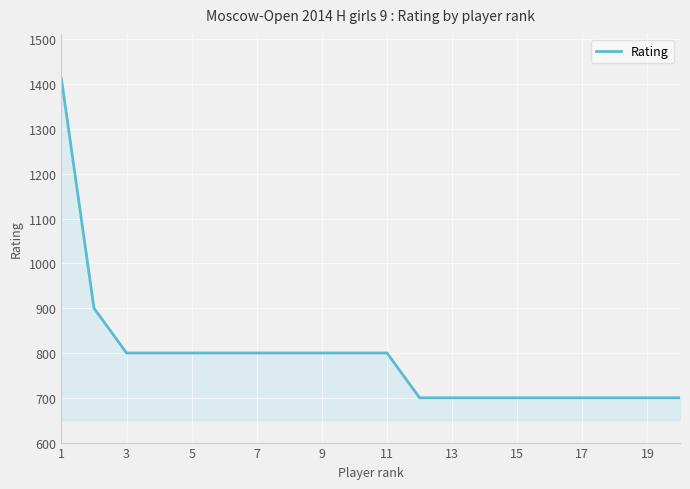

What is the difference between the maximum and minimum values?

712